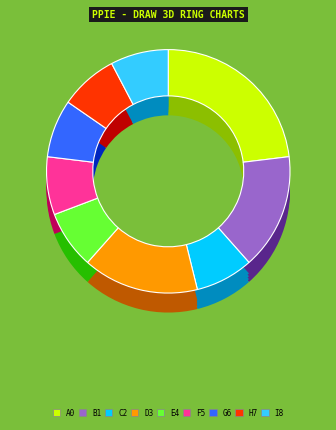

To the nearest percent, what is the difference between the largest and smallest slice percentages?

20%